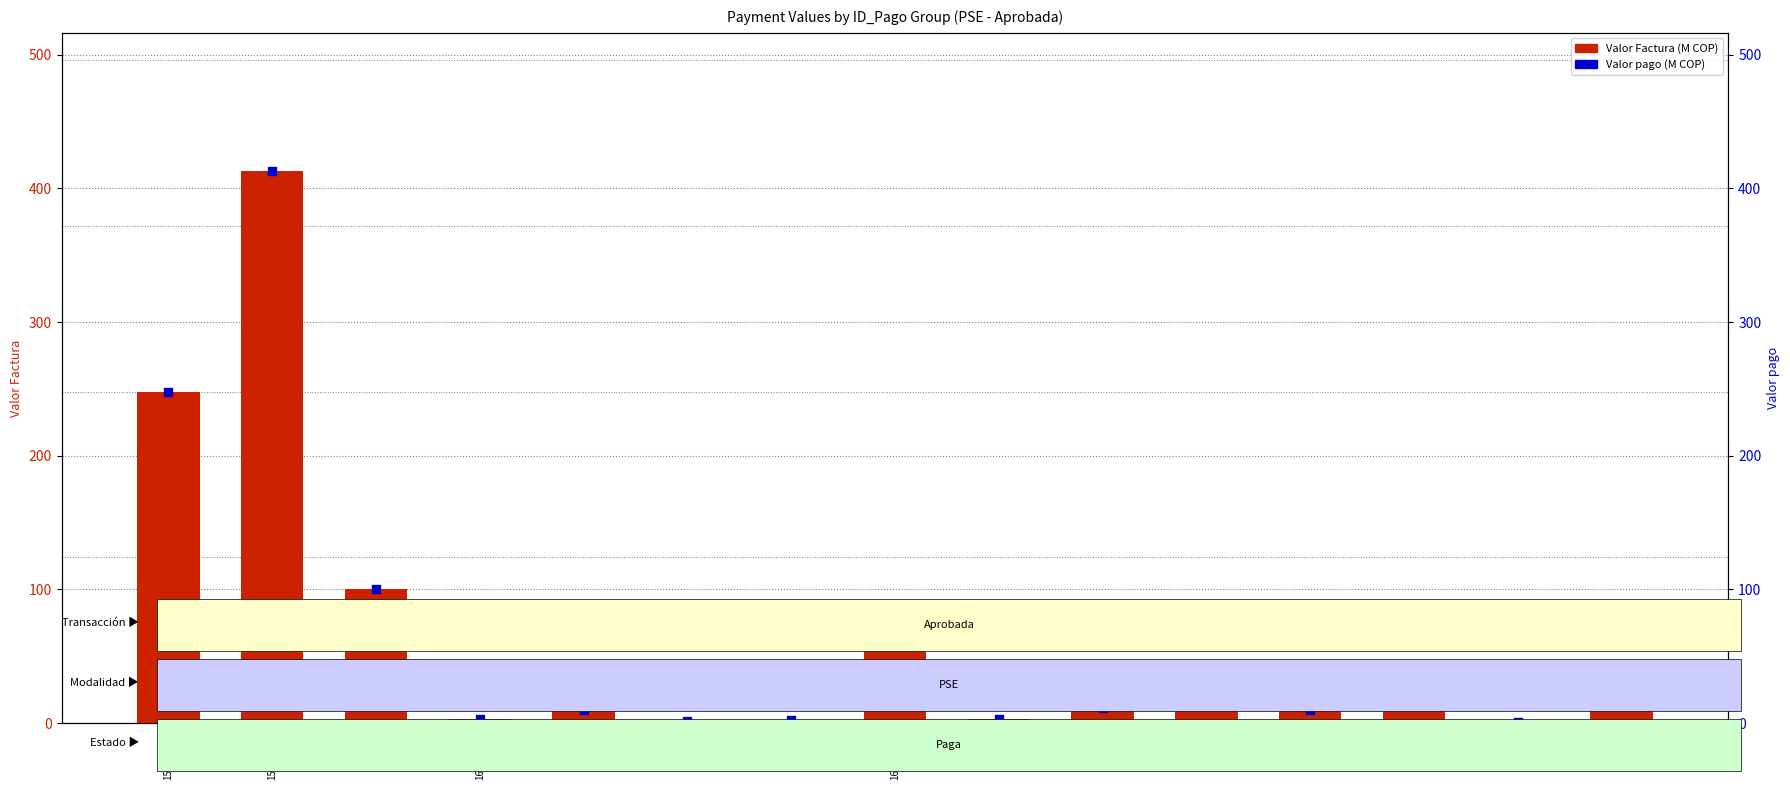

Which series has the widest spread of Y values?

Valor Factura (M COP)